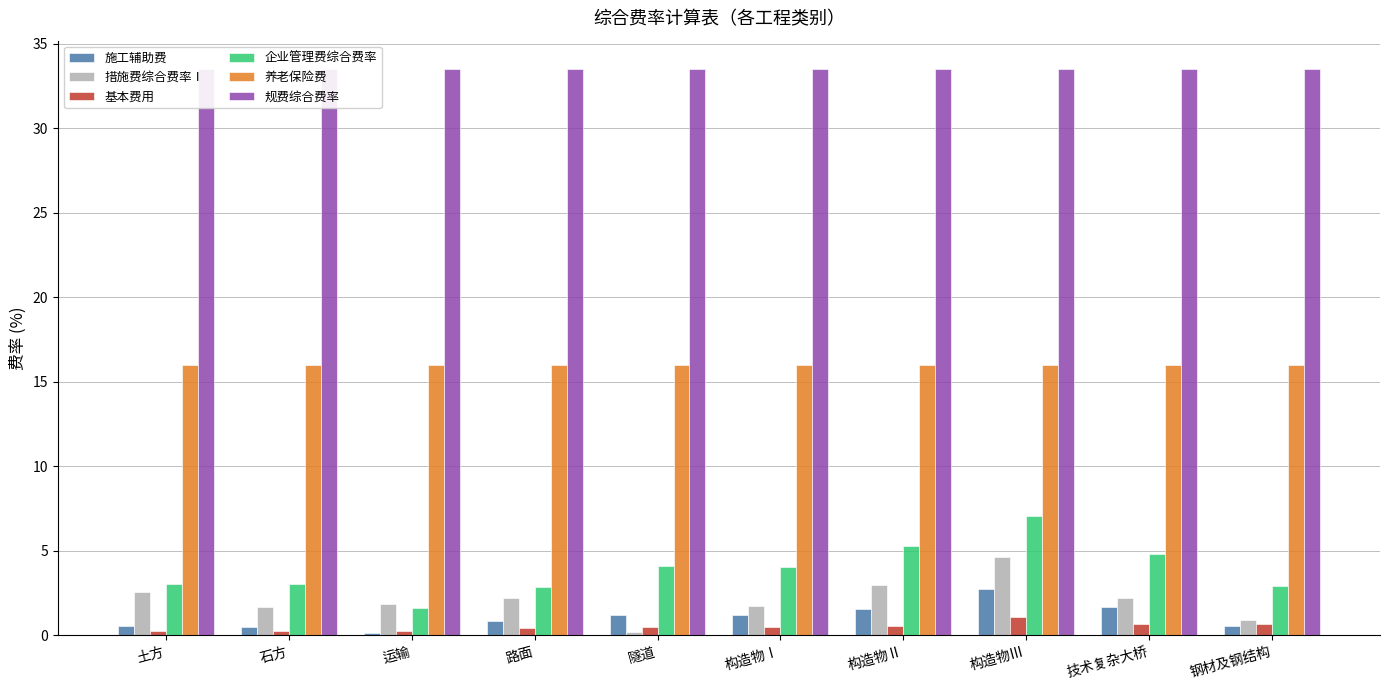

What is the difference between the highest and lowest values at 构造物Ⅲ?

32.4